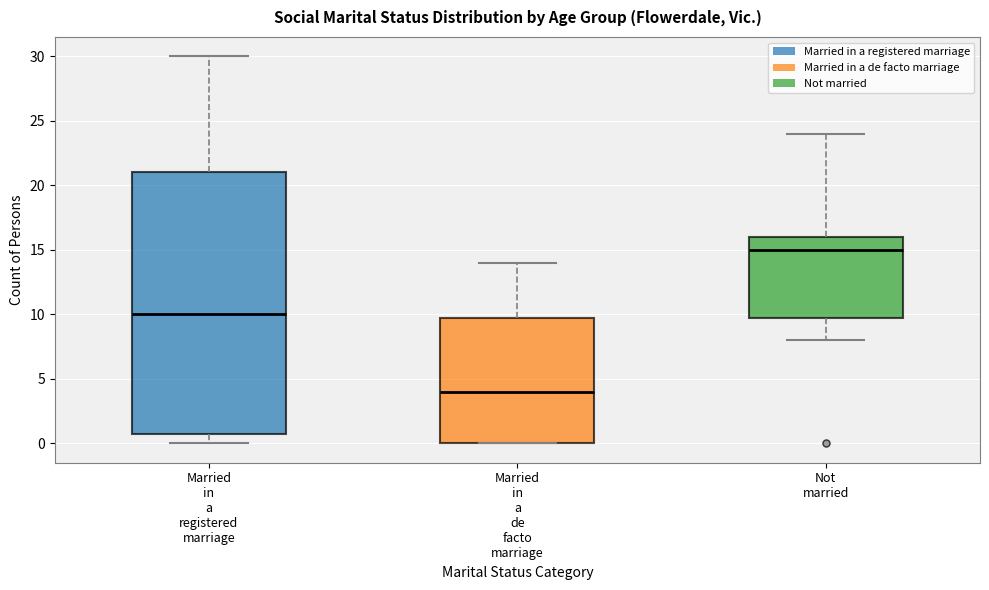

Reading left to right, transcribe this box plot: for each box, give where its median line is, the range the box spans, and where its two whiskers end, as read against the y-axis. The values are not printed on the chart, so give them approximately, as read against the axis.

Married in a registered marriage: median 10, box 1 to 21, whiskers 0 to 30
Married in a de facto marriage: median 4, box 0 to 10, whiskers 0 to 14
Not married: median 15, box 10 to 16, whiskers 8 to 24